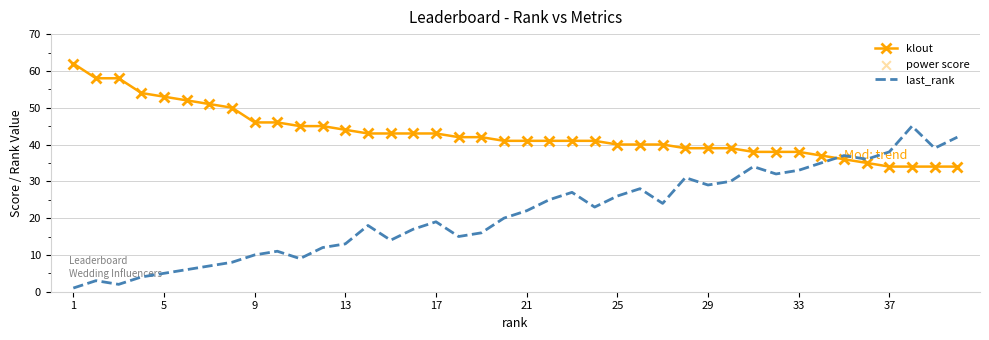

Which series has the largest total across all categories?

klout